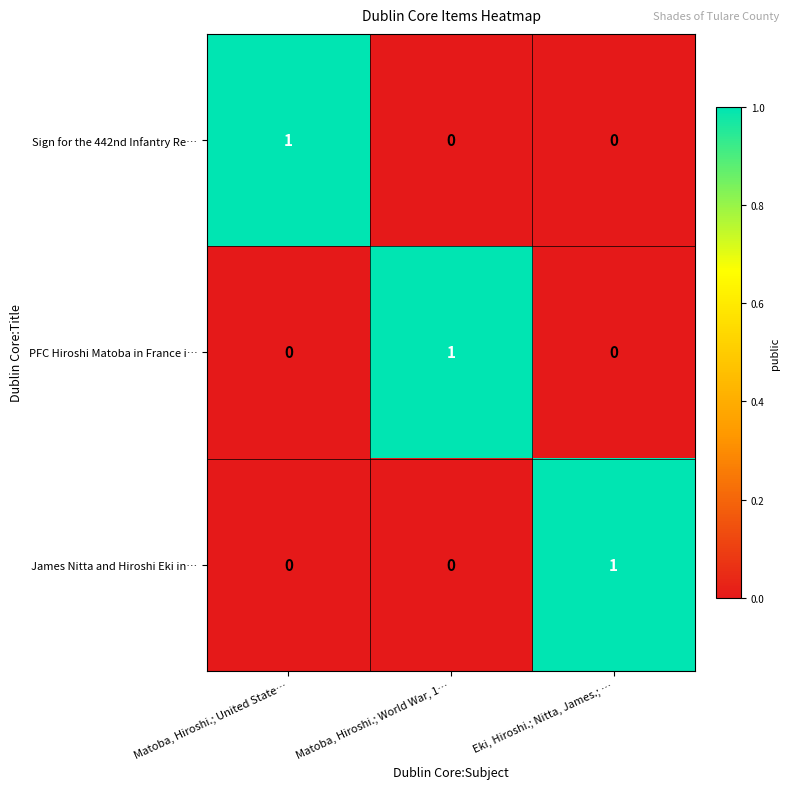

Is the value of James Nitta and Hiroshi Eki in… at Matoba, Hiroshi.; World War, 1… greater than the value of PFC Hiroshi Matoba in France i… at Matoba, Hiroshi.; World War, 1…?

No